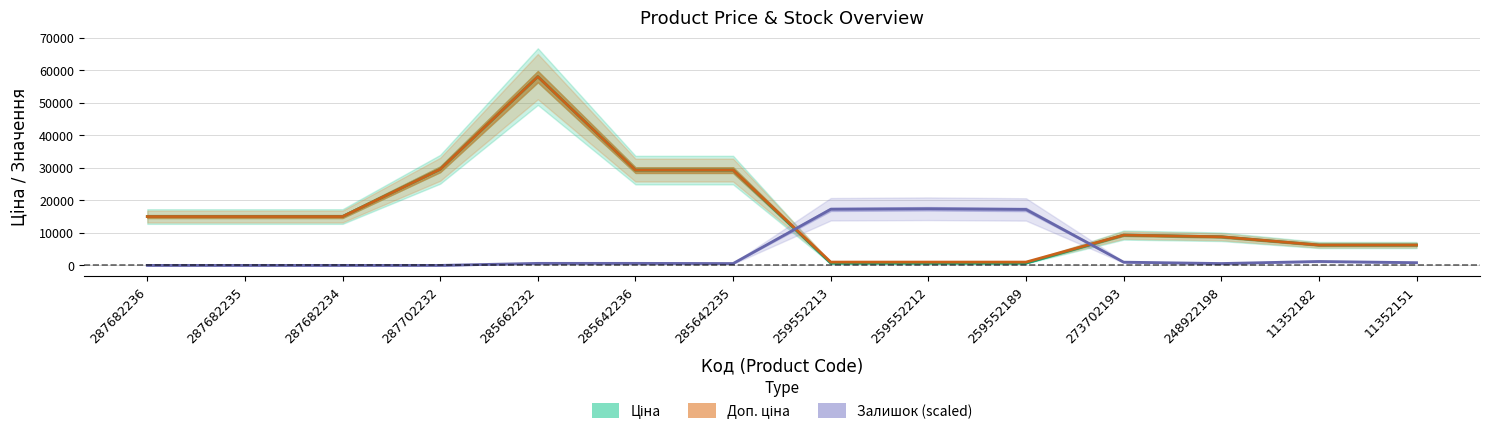

True or false: Доп. ціна and Ціна intersect in this chart.

False